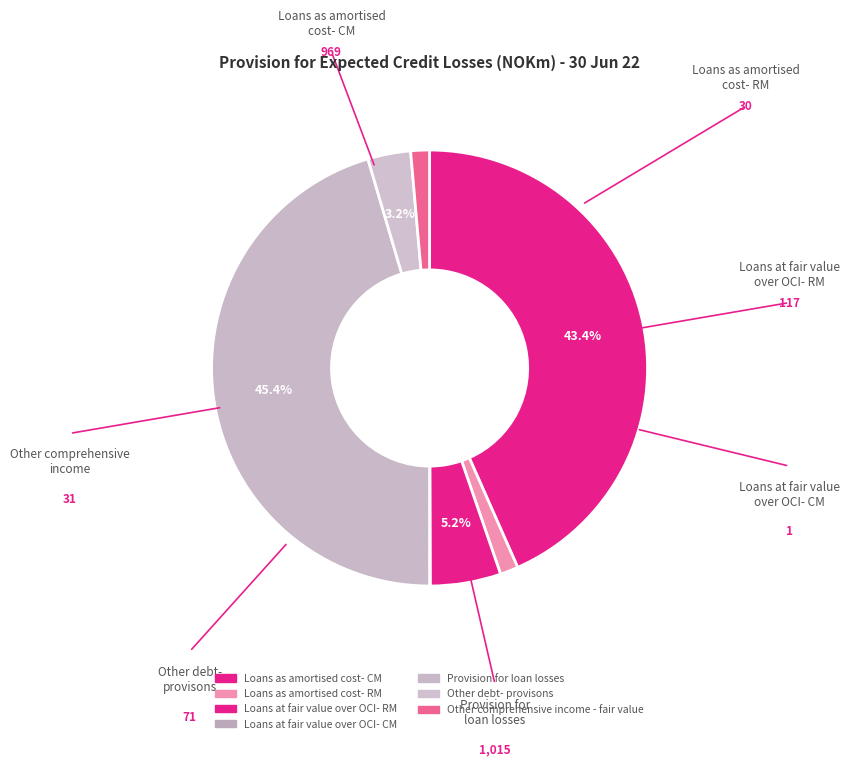

Do Loans as amortised cost- RM and Loans at fair value over OCI- CM together represent more than half of the pie?

No